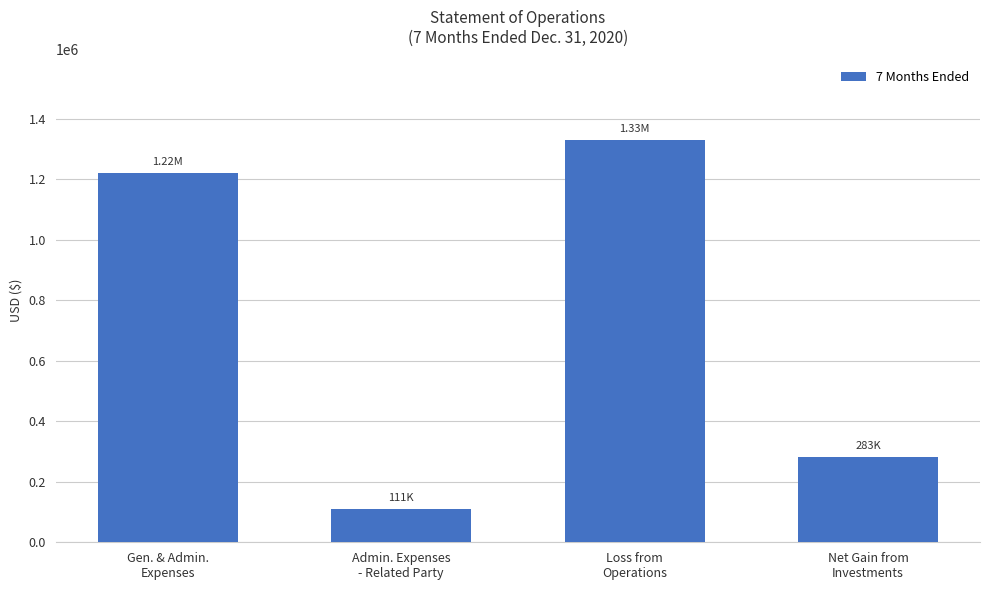

List the labels in order of value, largest first.

Loss from
Operations, Gen. & Admin.
Expenses, Net Gain from
Investments, Admin. Expenses
- Related Party